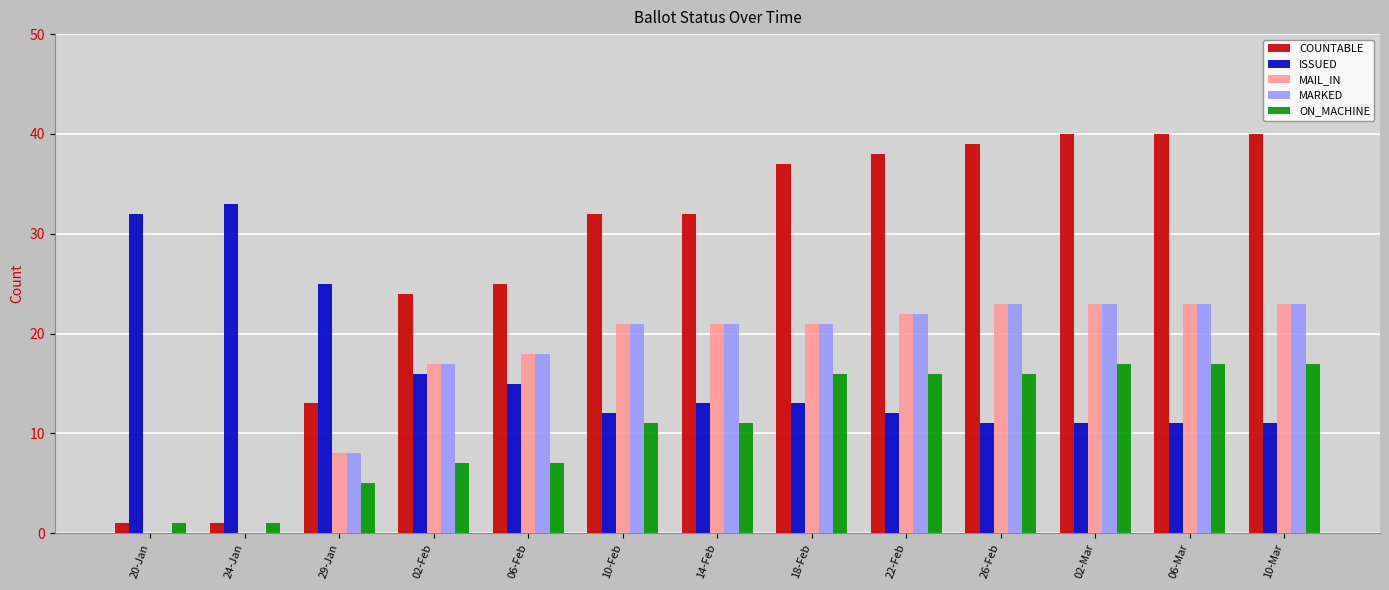

The value of ISSUED at 18-Feb is 13. True or false?

True